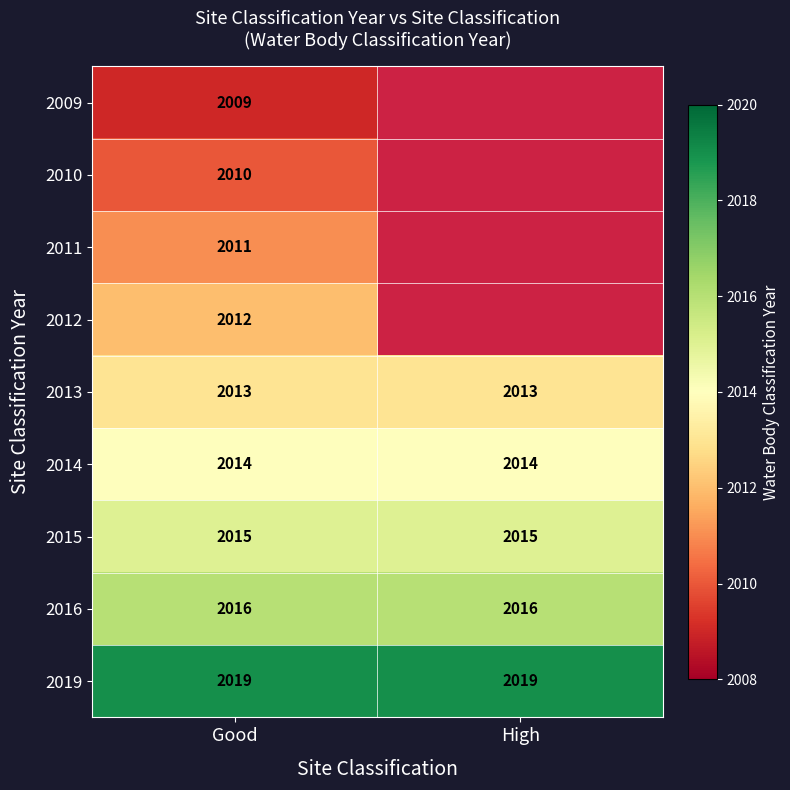

What is the sum of the 2014 values at Good and High?

4028